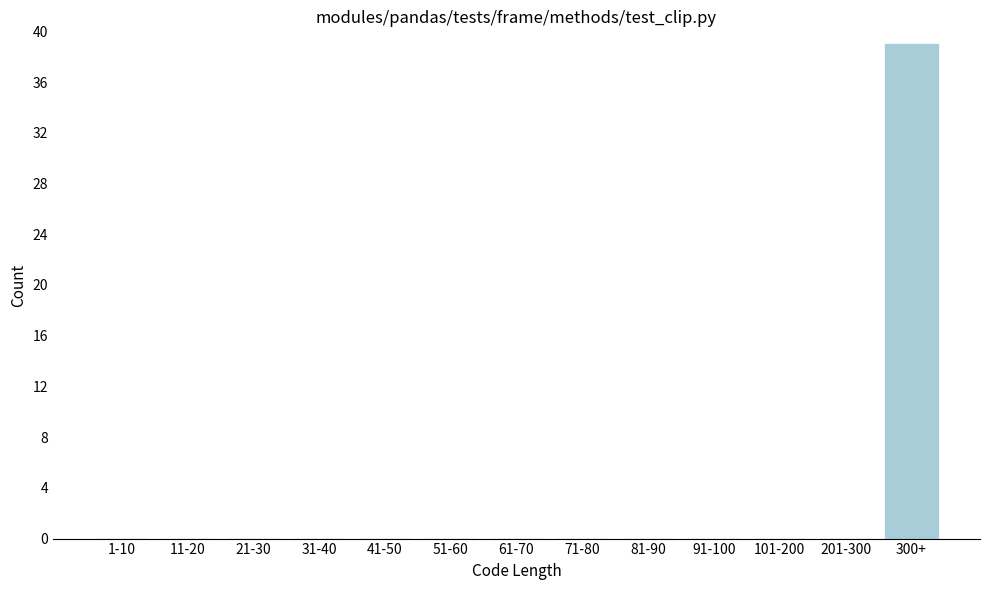

True or false: the data shows -14 at 201-300.

False